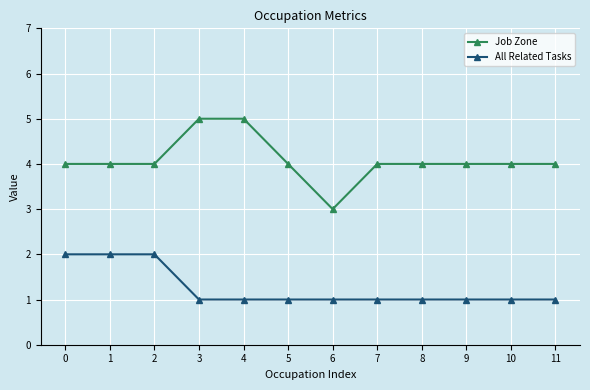

True or false: All Related Tasks and Job Zone intersect in this chart.

False